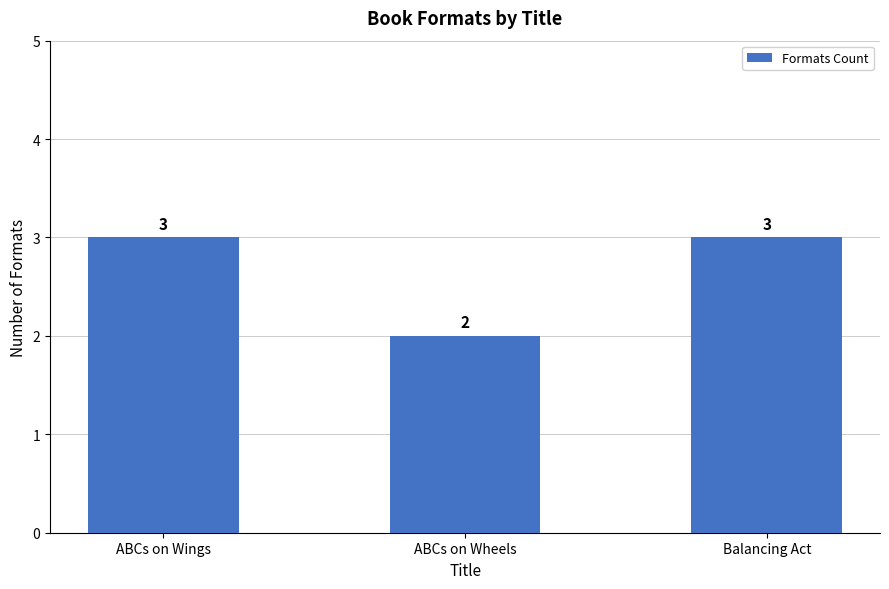

Which label corresponds to the smallest value in the chart?

ABCs on Wheels